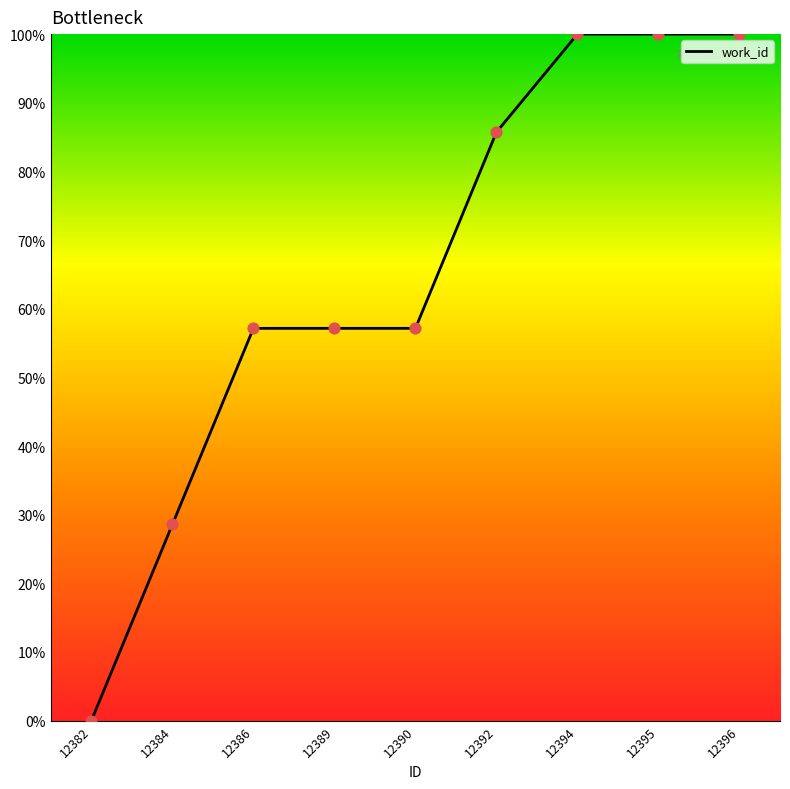

Which has a higher value, 12384 or 12389?

12389